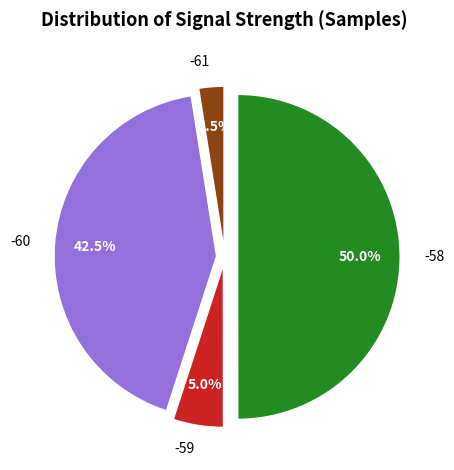

Which slice is the largest?

-58